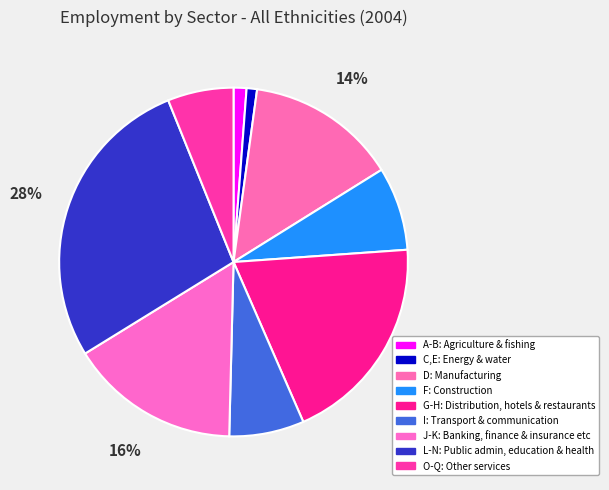

To the nearest percent, what is the difference between the J-K: Banking, finance & insurance etc and C,E: Energy & water slice percentages?

15%